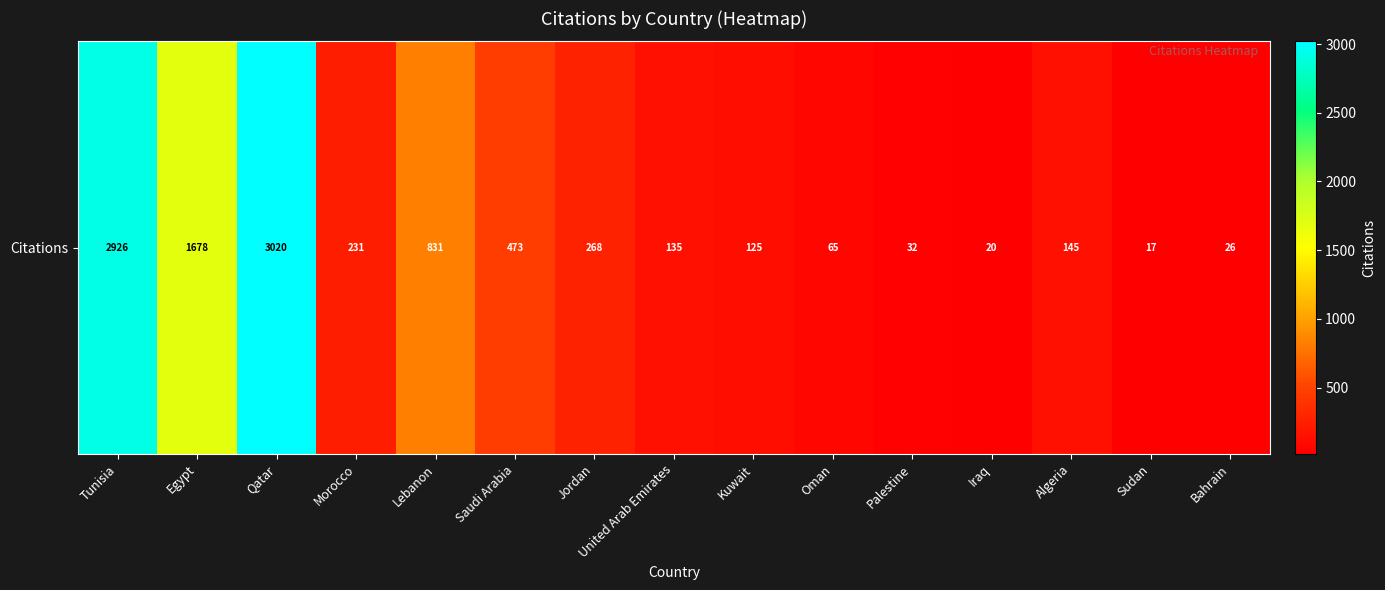

What is the minimum value shown in the chart?

17